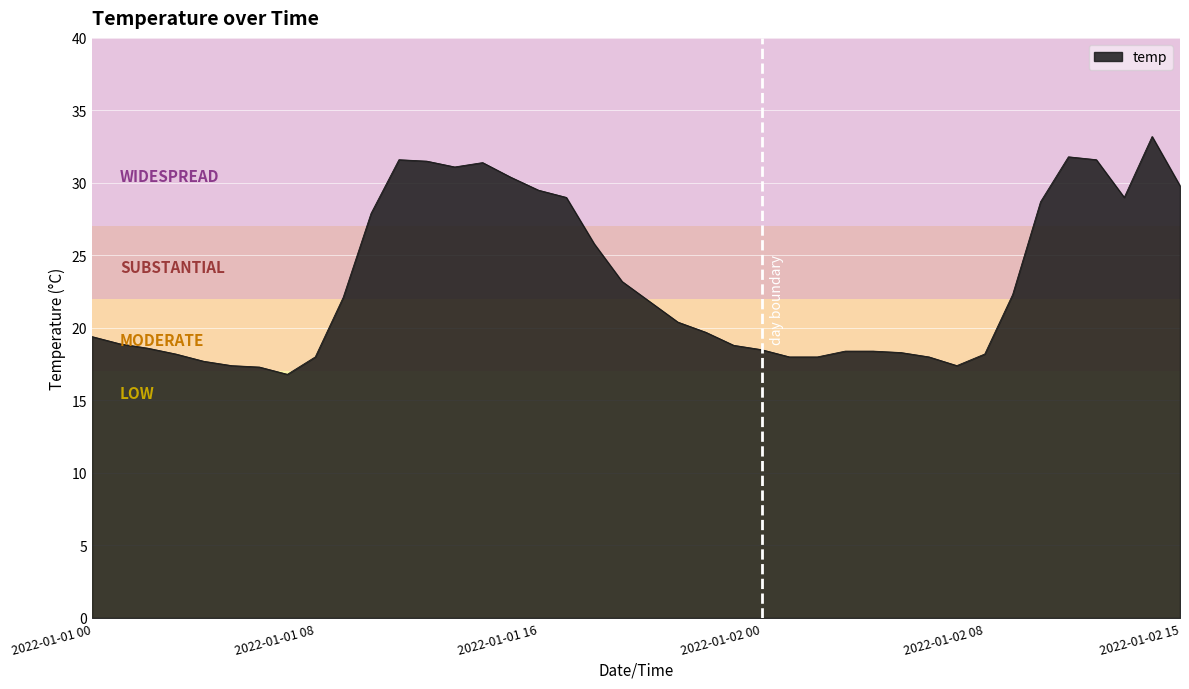

What is the smallest value displayed?

16.8